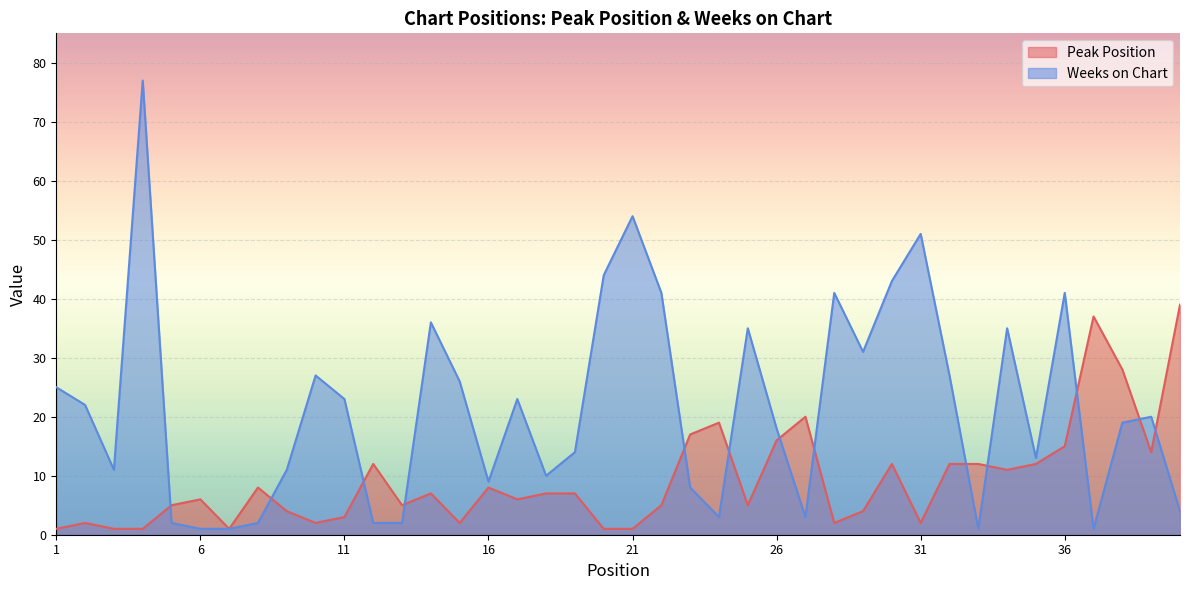

Is it true that Peak Position equals 1 at 20?

False